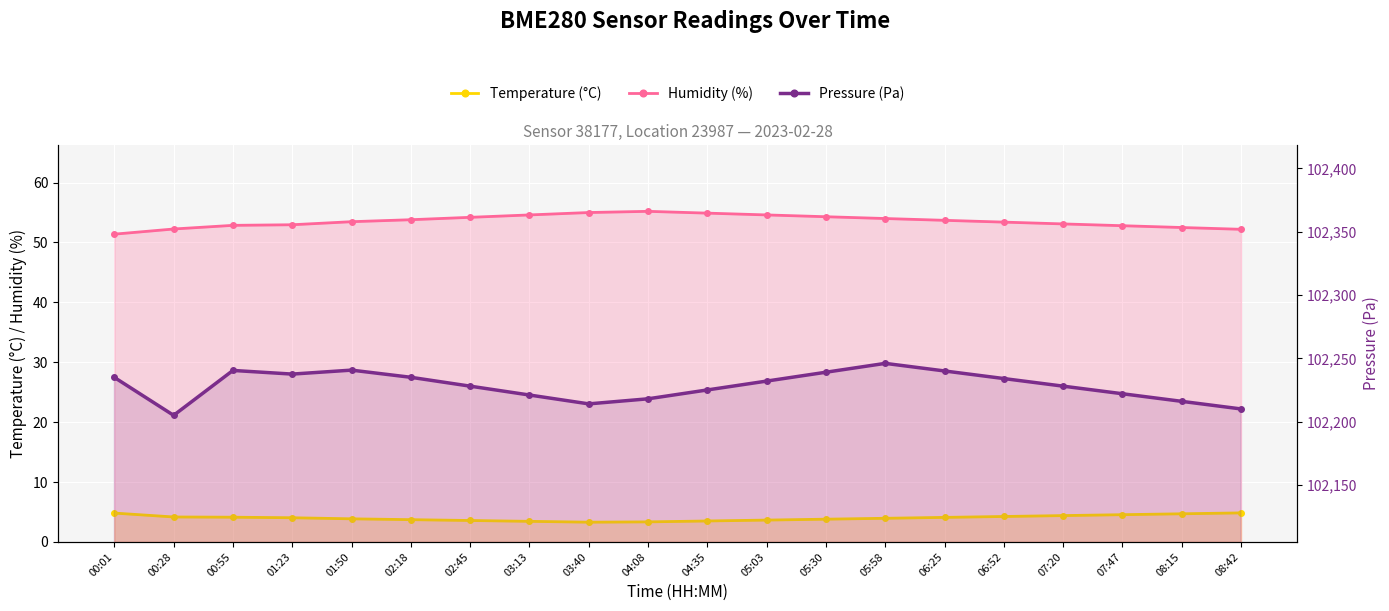

How many values in the Humidity (%) series exceed 53?

13